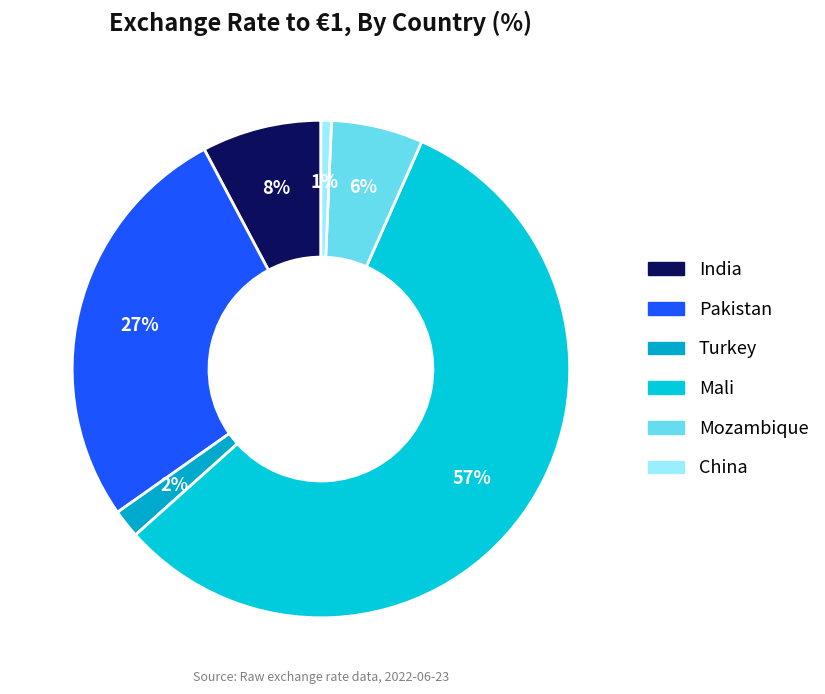

Is it true that Pakistan is 27% of the pie?

True